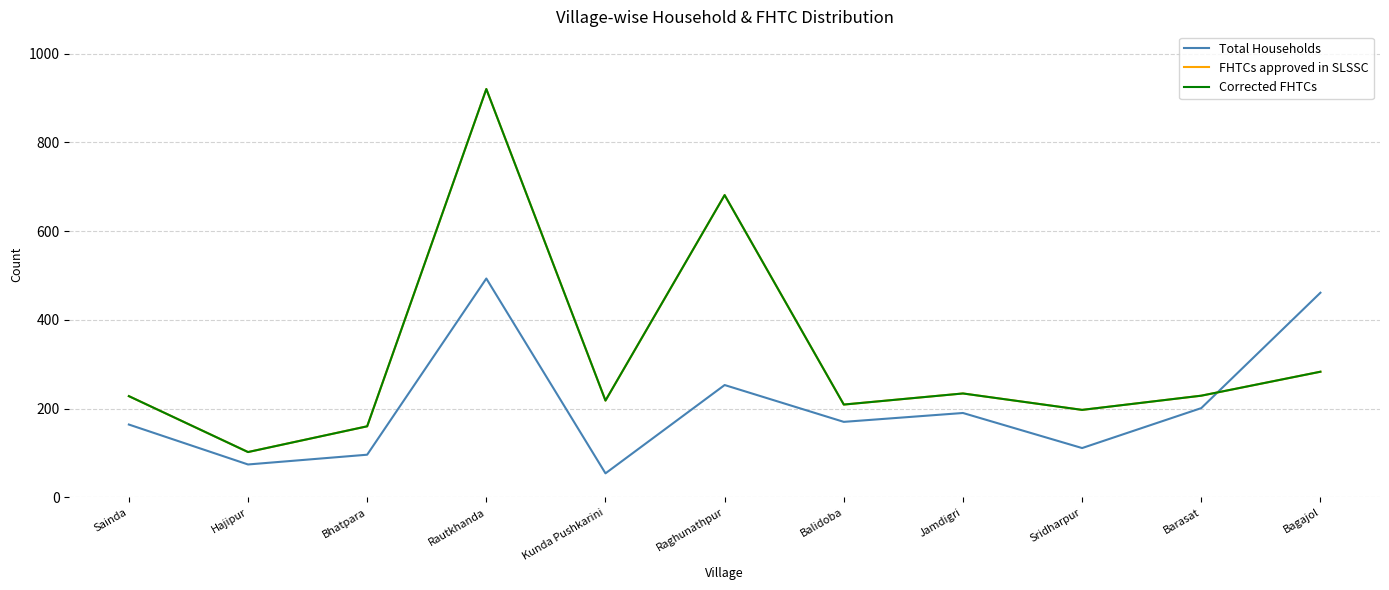

Rank the series at Bagajol from highest to lowest value.

Total Households, FHTCs approved in SLSSC, Corrected FHTCs